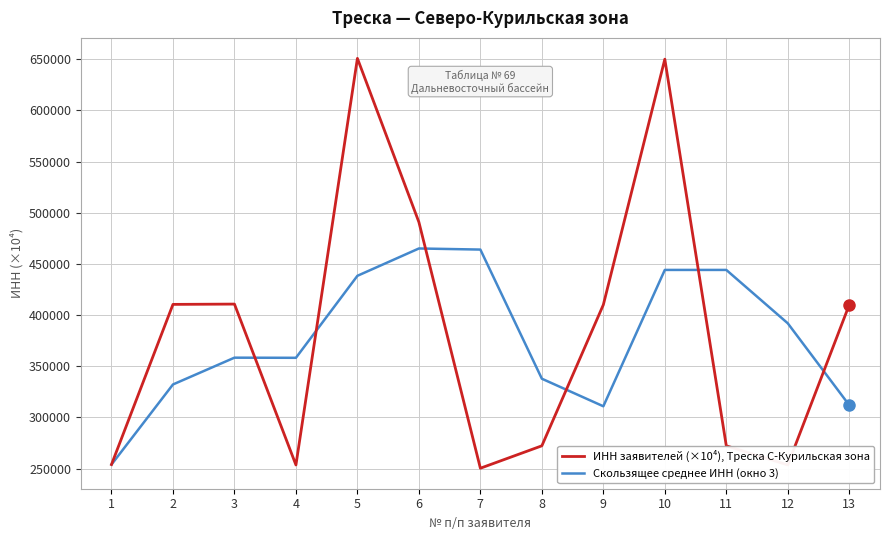

The value of Скользящее среднее ИНН (окно 3) at 9 is 481981.3. True or false?

False